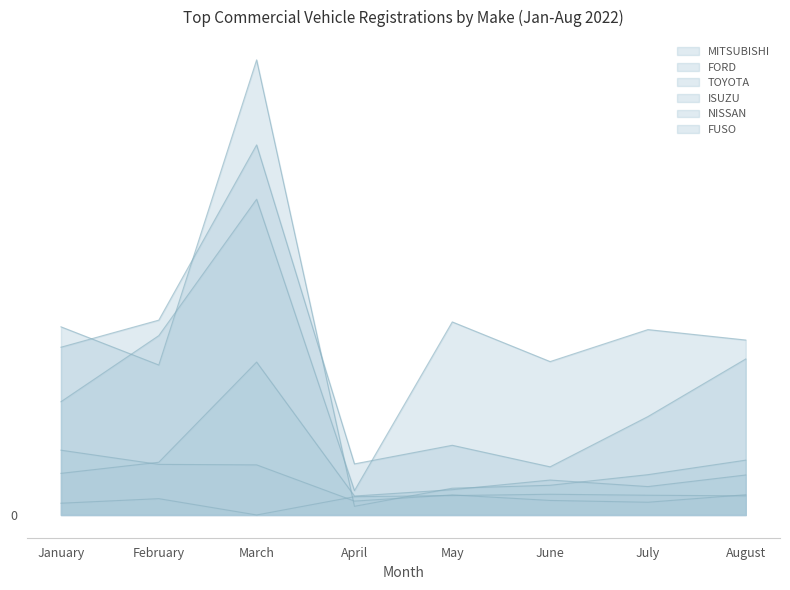

Reading left to right, extract all data points from this chart.

MITSUBISHI: January=1153	February=919	March=2789	April=53	May=164	June=182	July=247	August=336
FORD: January=1028	February=1194	March=2268	April=313	May=427	June=295	July=603	August=956
TOYOTA: January=694	February=1099	March=1935	April=149	May=1183	June=940	July=1136	August=1072
ISUZU: January=255	February=323	March=937	April=116	May=155	June=214	July=174	August=245
NISSAN: January=397	February=310	March=307	April=85	May=123	June=89	July=78	August=124
FUSO: January=72	February=100	March=0	April=112	May=119	June=127	July=121	August=117